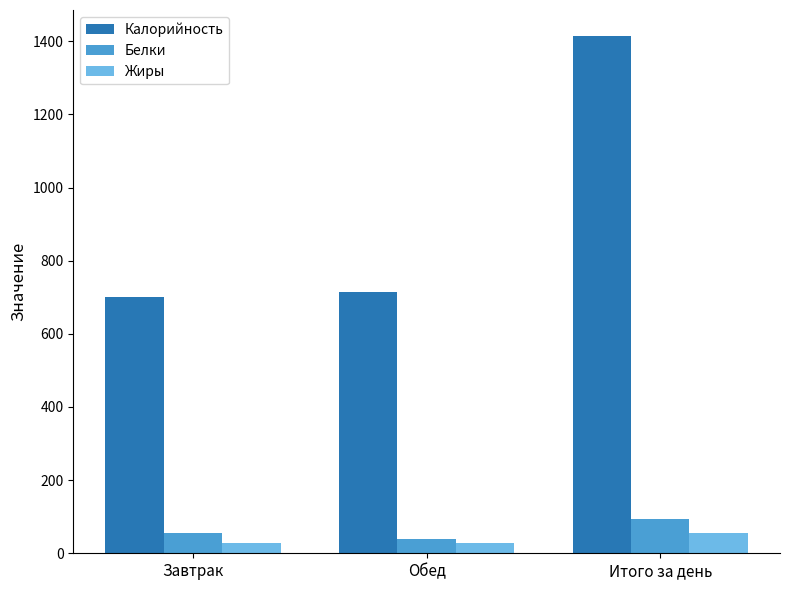

Which series has the widest spread of values?

Калорийность